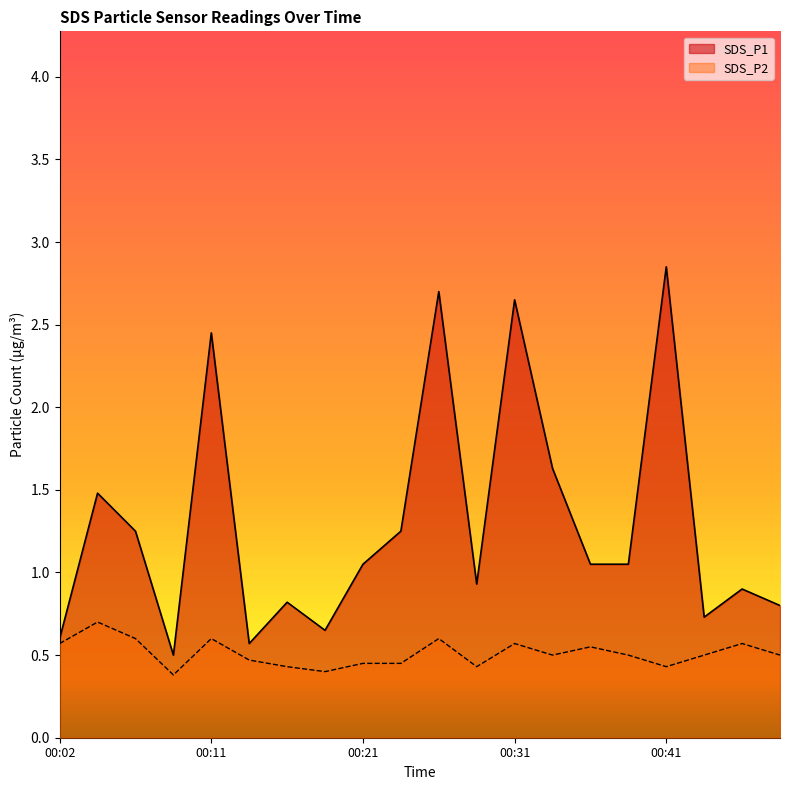

True or false: SDS_P1 has a value of 2.9 at 00:41.

True